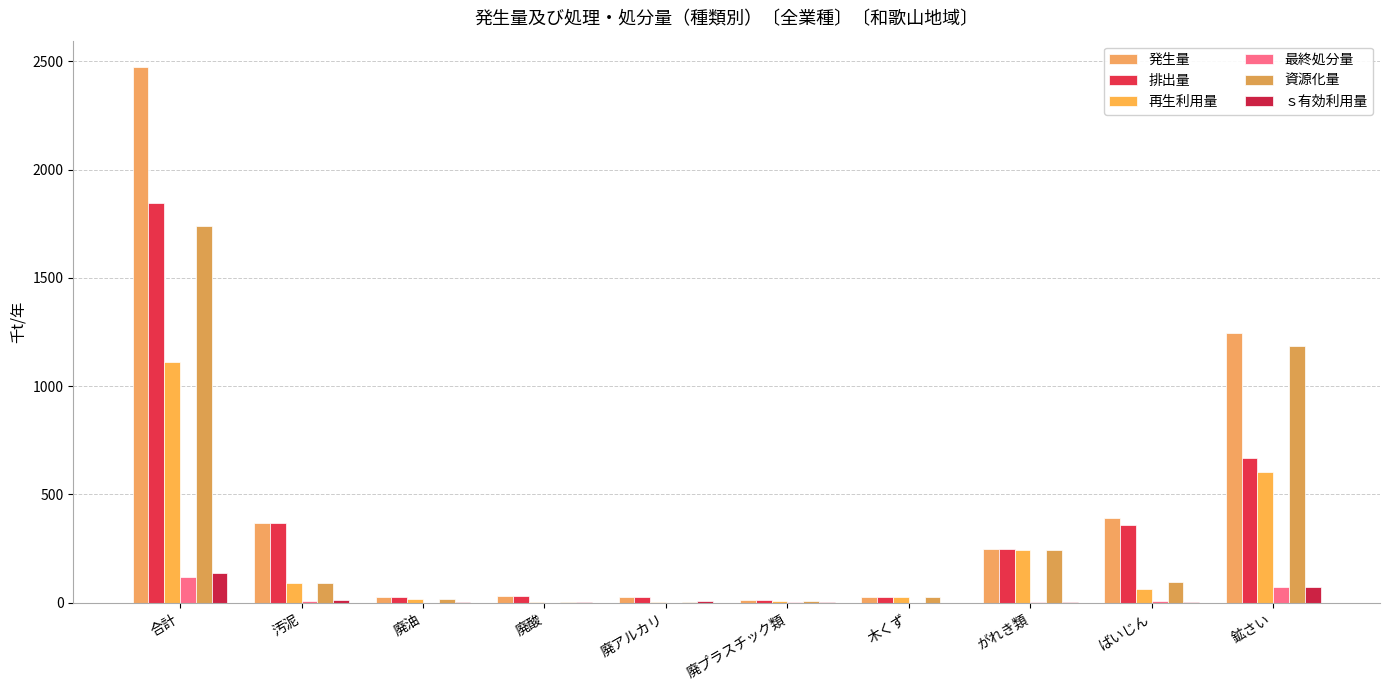

Is the value of 資源化量 at 鉱さい greater than the value of 再生利用量 at 廃油?

Yes